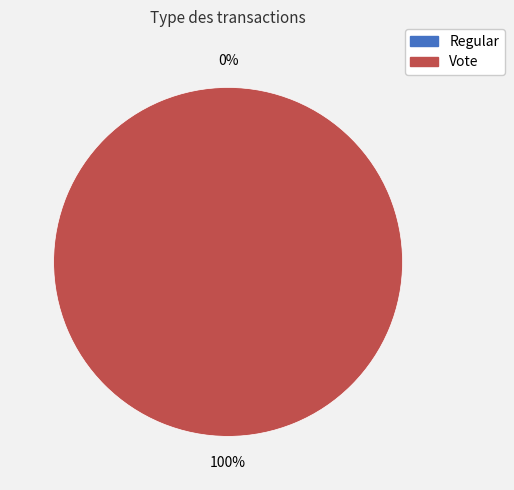

Which slice is the largest?

Vote